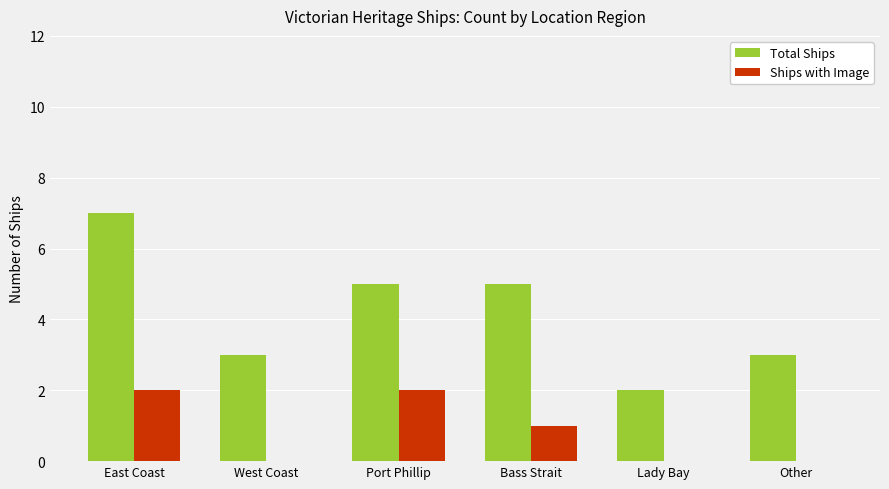

What value does the Total Ships series have at East Coast?

7